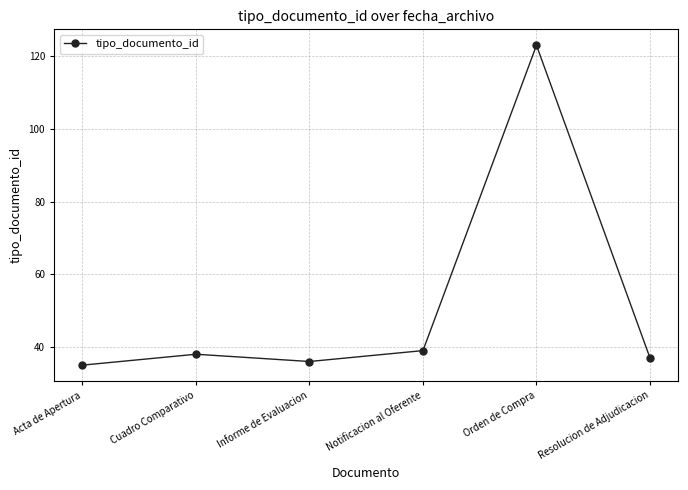

What is the approximate value at Resolucion de Adjudicacion, to the nearest 10?

40